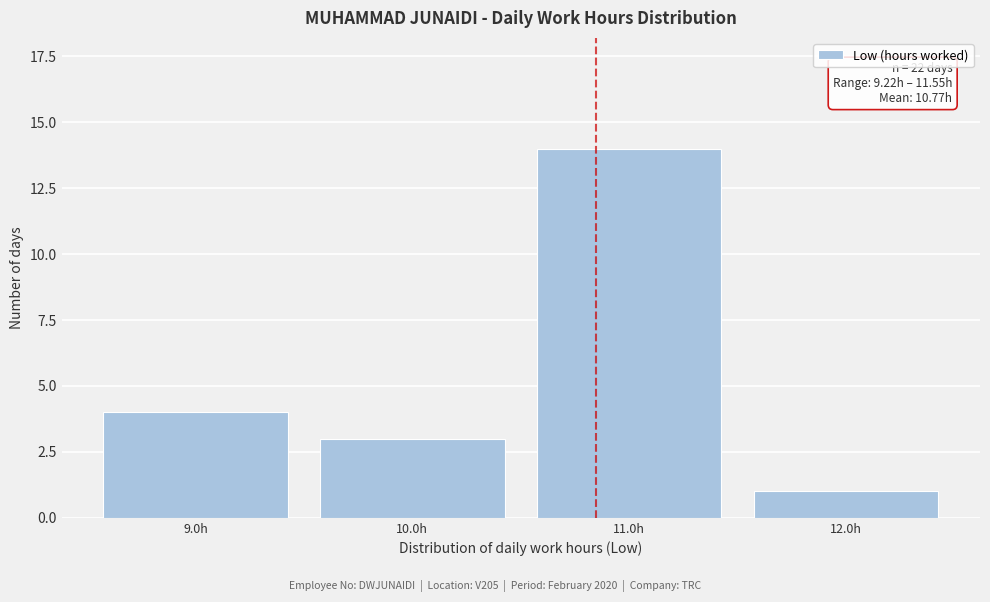

Reading left to right, transcribe all the data shown in this chart.

9.0h=4	10.0h=3	11.0h=14	12.0h=1